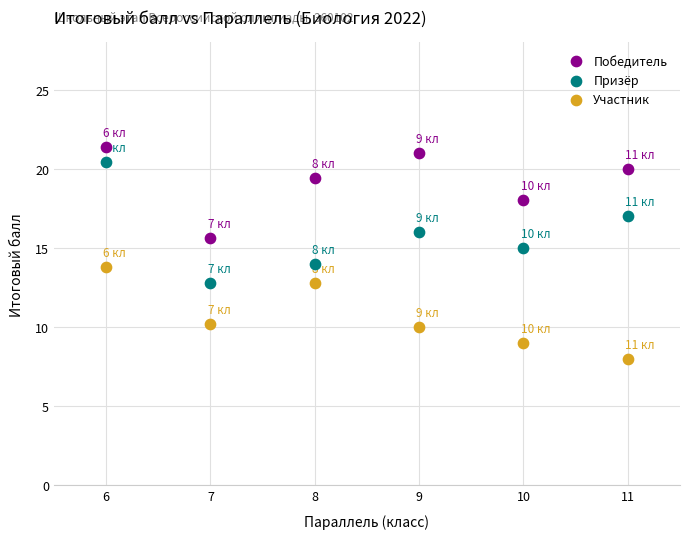

Across all data points, what is the range of Y values (max minus min)?

13.4